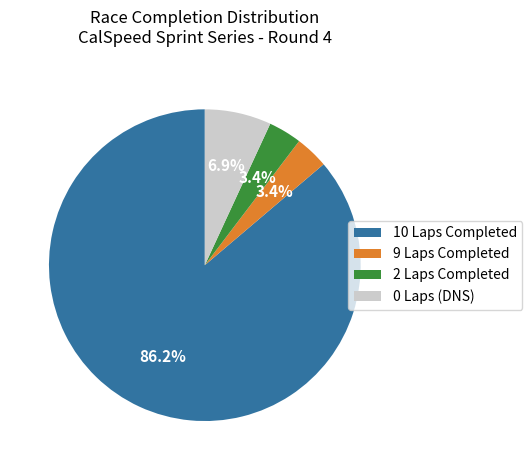

Combined, what portion of the pie is 2 Laps Completed and 10 Laps Completed?

89.7%